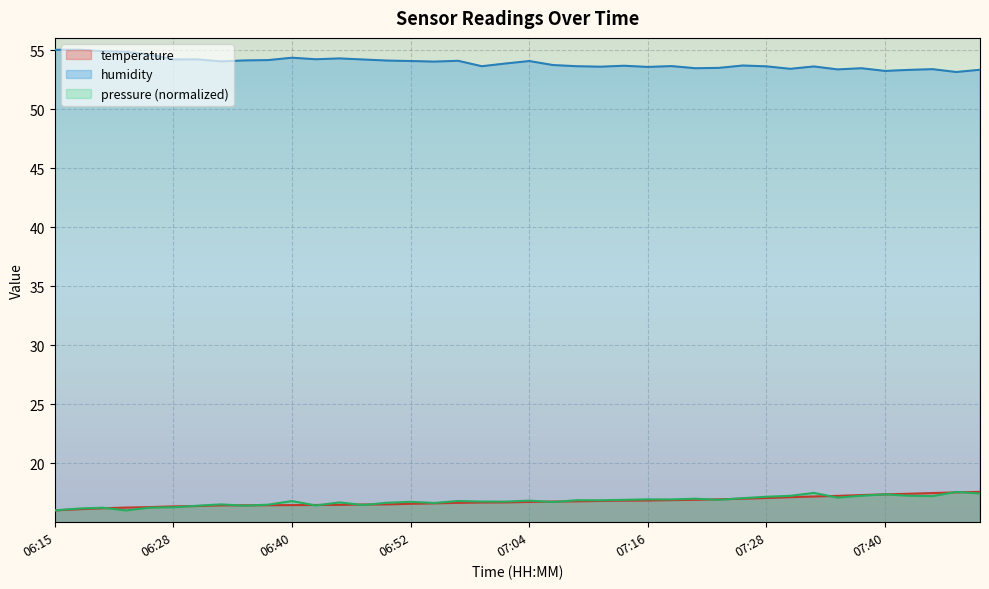

At which label does humidity reach its peak?

06:18